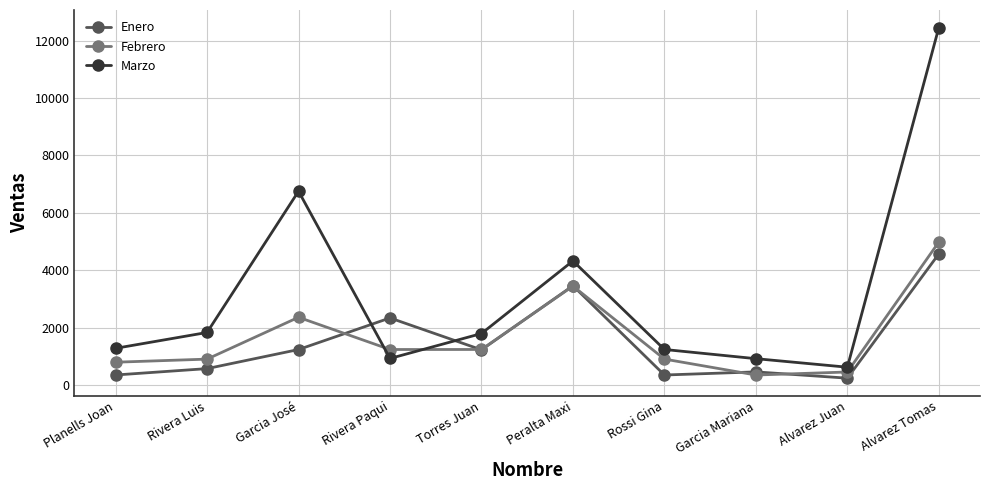

At which category does Enero reach its first local valley?

Torres Juan